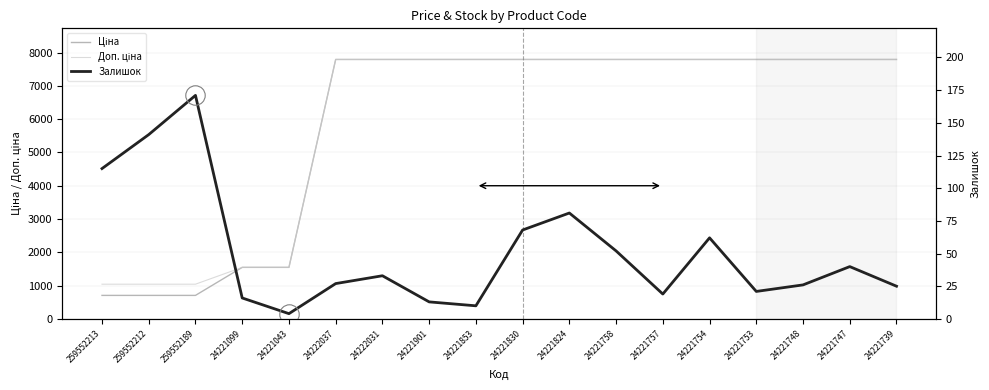

What is the sum of all Залишок values?

924.0